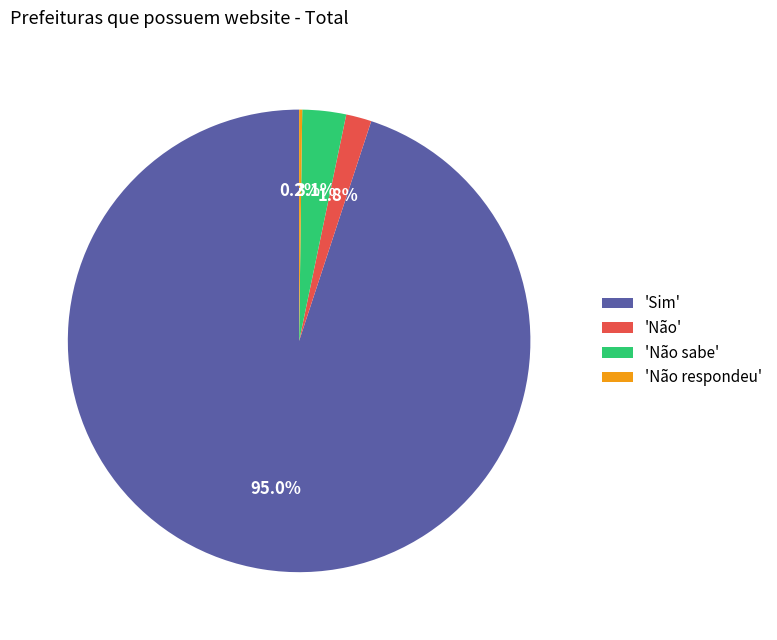

Which slice represents more than half of the pie?

'Sim'